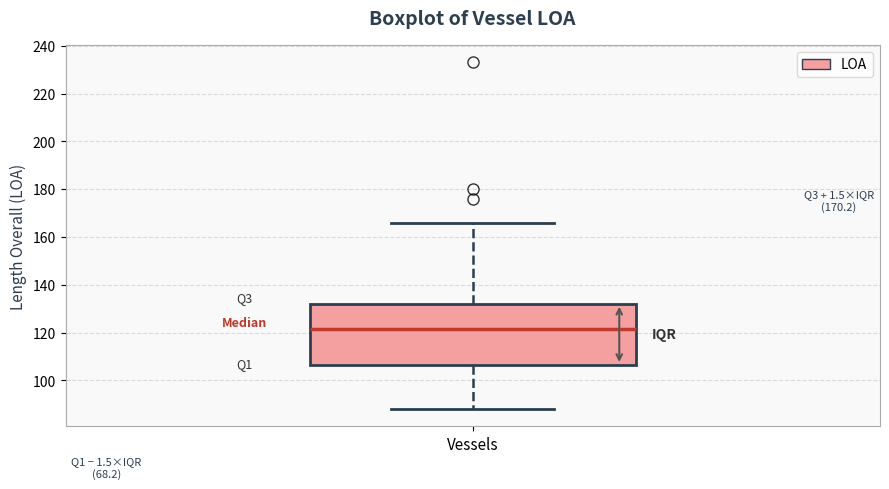

Transcribe this box plot: give where the median line is, the range the box spans, and where the two whiskers end, as read against the y-axis. The values are not printed on the chart, so give them approximately, as read against the axis.

median 122, box 106 to 132, whiskers 88 to 166